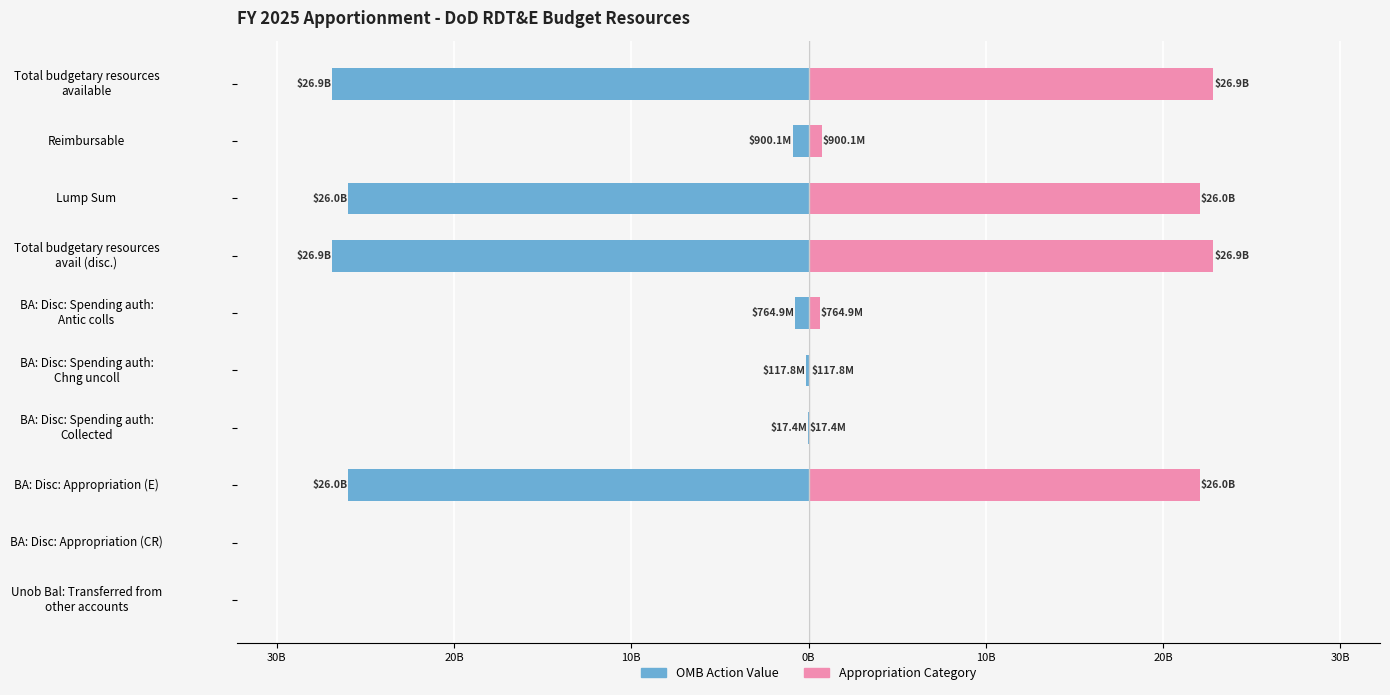

Which series has the largest range (max minus min)?

OMB Action Value